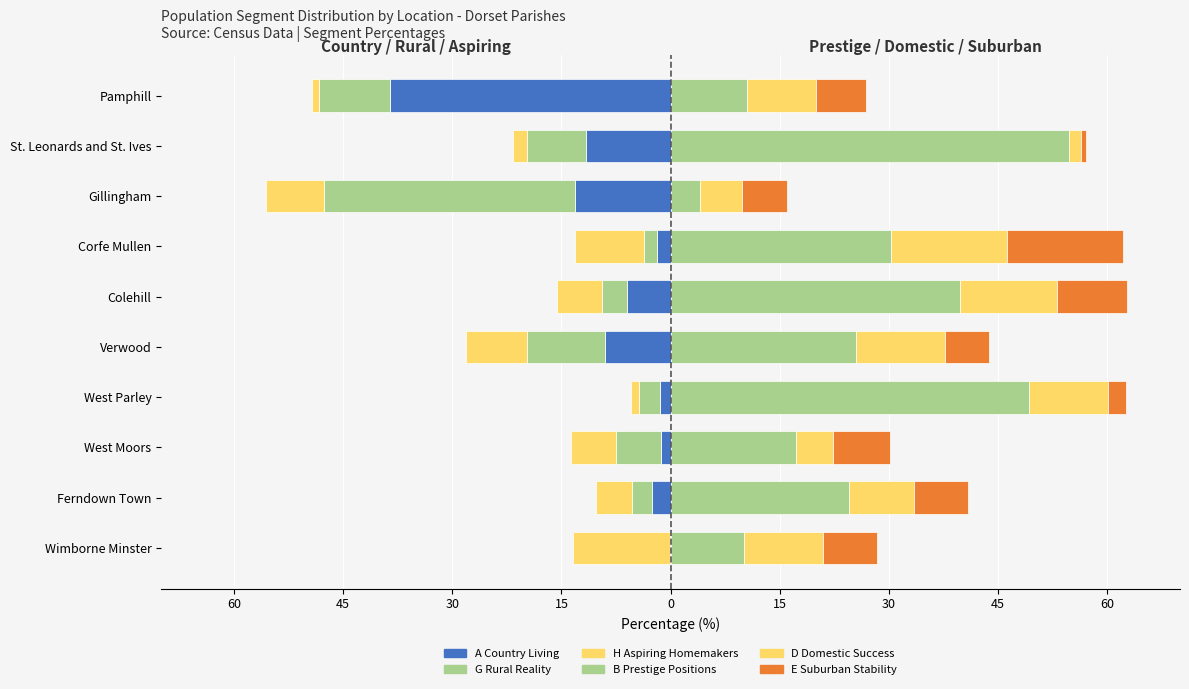

Between Wimborne Minster and St. Leonards and St. Ives, which series saw the biggest shift?

B Prestige Positions